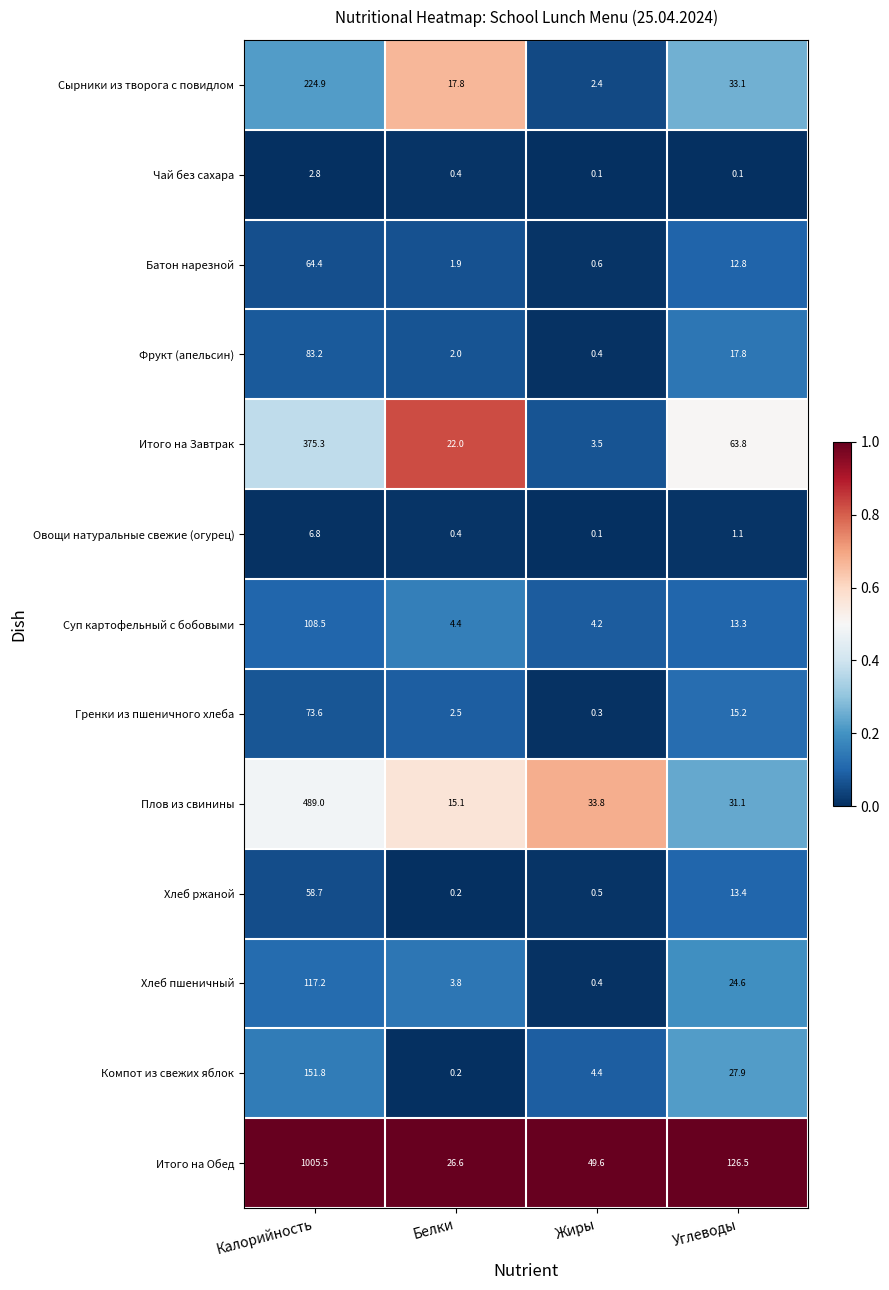

What is the greatest value displayed?

1005.5